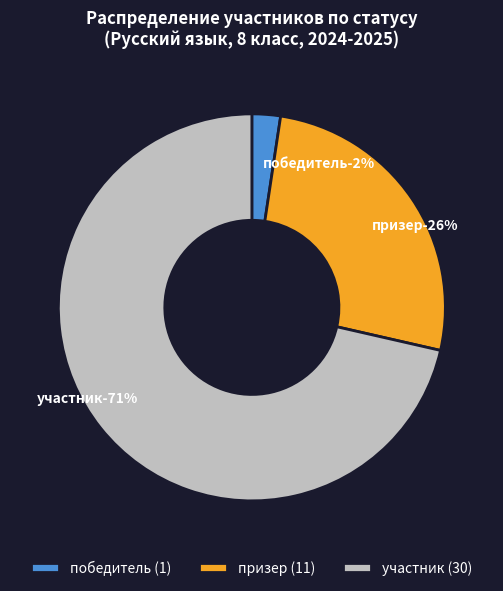

True or false: призер accounts for 14% of the total.

False